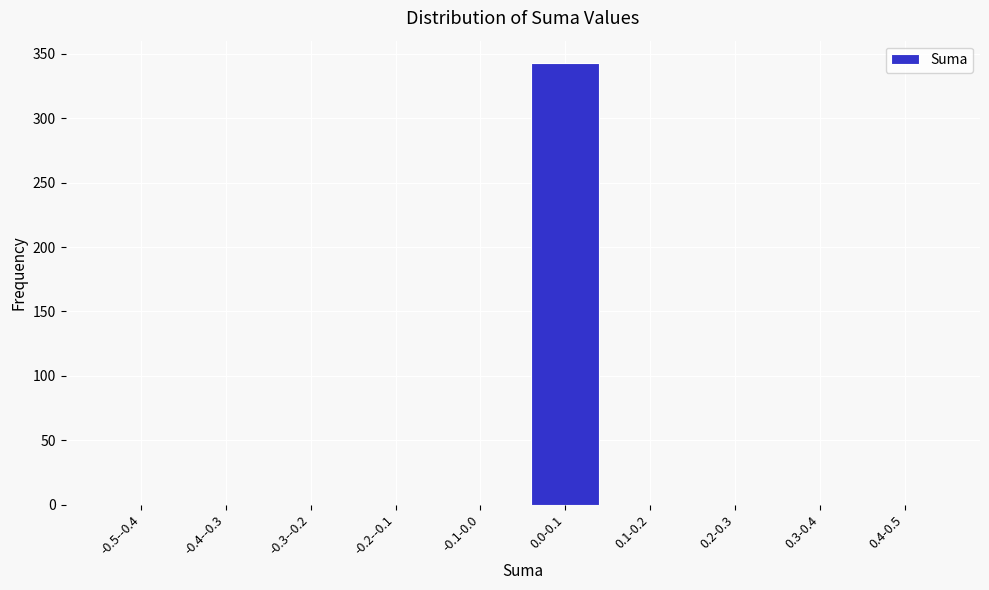

Reading left to right, list all the values displayed in this chart.

-0.5--0.4=0	-0.4--0.3=0	-0.3--0.2=0	-0.2--0.1=0	-0.1-0.0=0	0.0-0.1=343	0.1-0.2=0	0.2-0.3=0	0.3-0.4=0	0.4-0.5=0